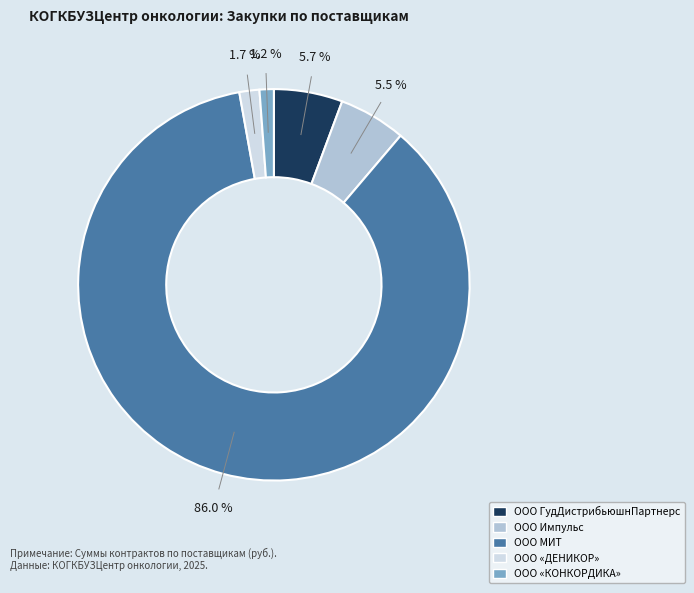

What is the total percentage of ООО «КОНКОРДИКА» and ООО МИТ?

87.1%